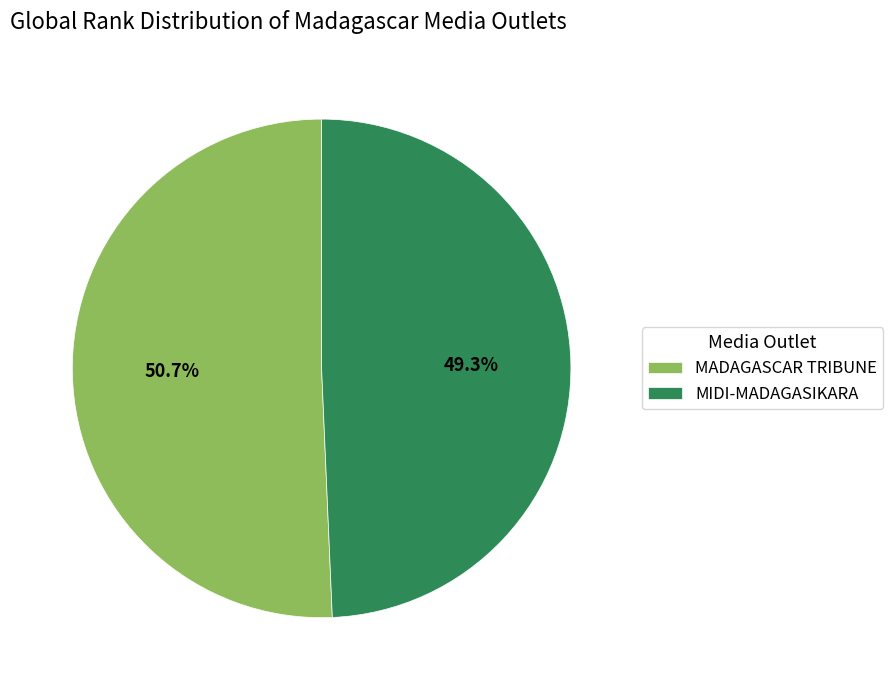

Combined, do MIDI-MADAGASIKARA and MADAGASCAR TRIBUNE account for over 50%?

Yes